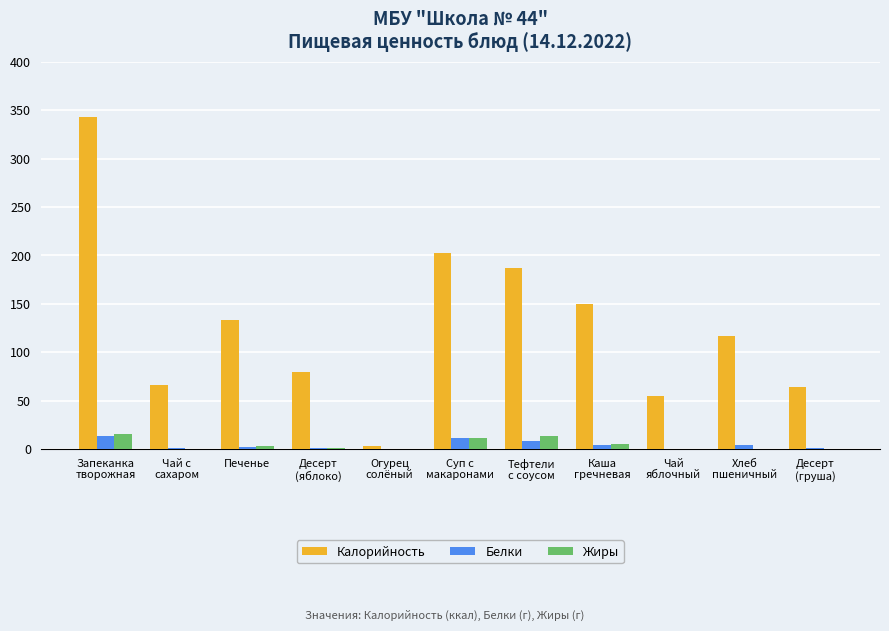

Which series has the largest total across all categories?

Калорийность